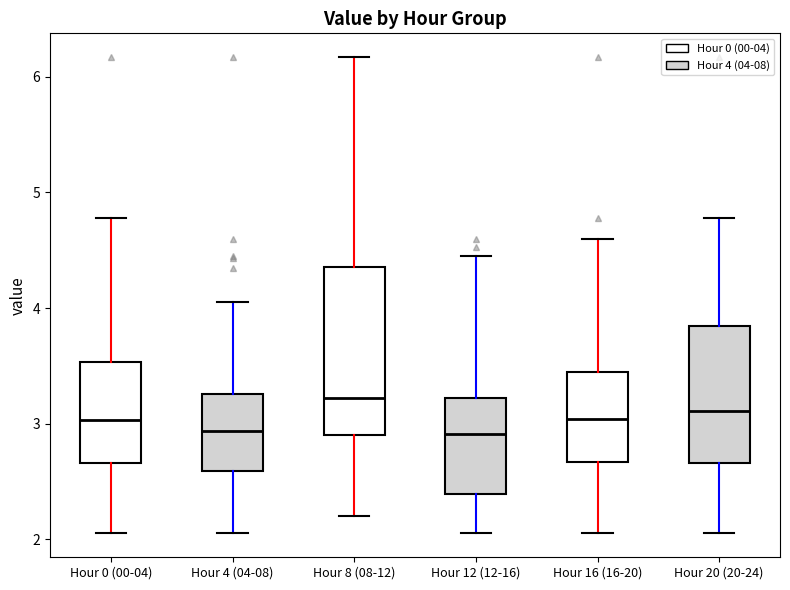

Reading left to right, read every box against the y-axis: the position of its median line, the range the box covers, and the ends of its whiskers. The values are not printed on the chart, so give them approximately, as read against the axis.

Hour 0 (00-04): median 3.0, box 2.7 to 3.5, whiskers 2.1 to 4.8
Hour 4 (04-08): median 2.9, box 2.6 to 3.3, whiskers 2.1 to 4.1
Hour 8 (08-12): median 3.2, box 2.9 to 4.4, whiskers 2.2 to 6.2
Hour 12 (12-16): median 2.9, box 2.4 to 3.2, whiskers 2.1 to 4.5
Hour 16 (16-20): median 3.0, box 2.7 to 3.5, whiskers 2.1 to 4.6
Hour 20 (20-24): median 3.1, box 2.7 to 3.8, whiskers 2.1 to 4.8